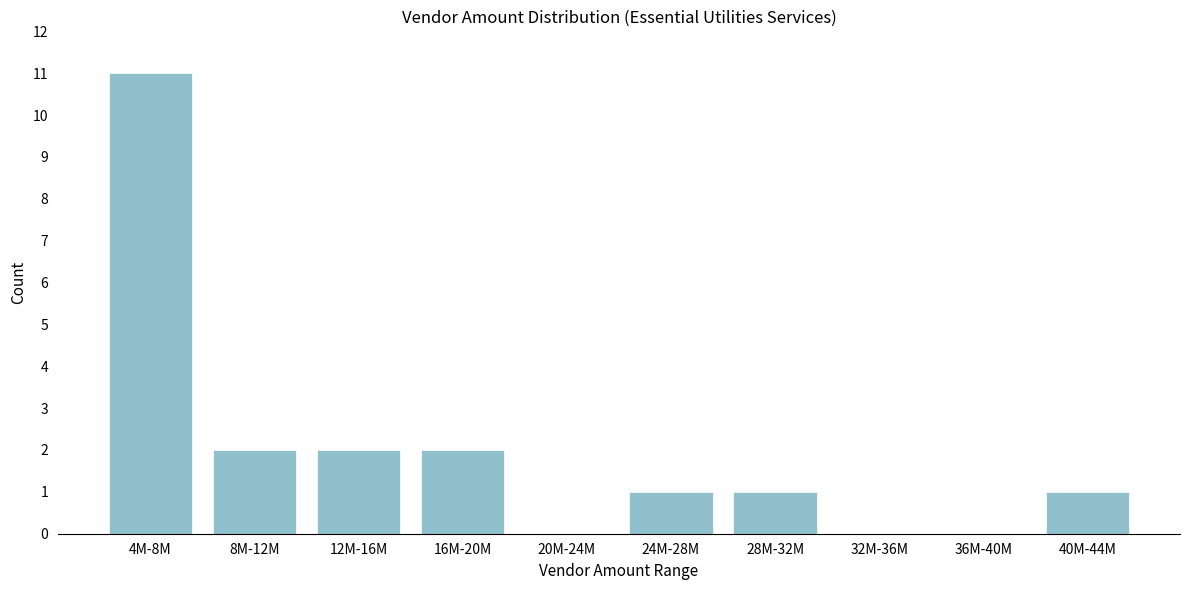

Reading right to left, what are all the values shown in this chart?

40M-44M=1	36M-40M=0	32M-36M=0	28M-32M=1	24M-28M=1	20M-24M=0	16M-20M=2	12M-16M=2	8M-12M=2	4M-8M=11